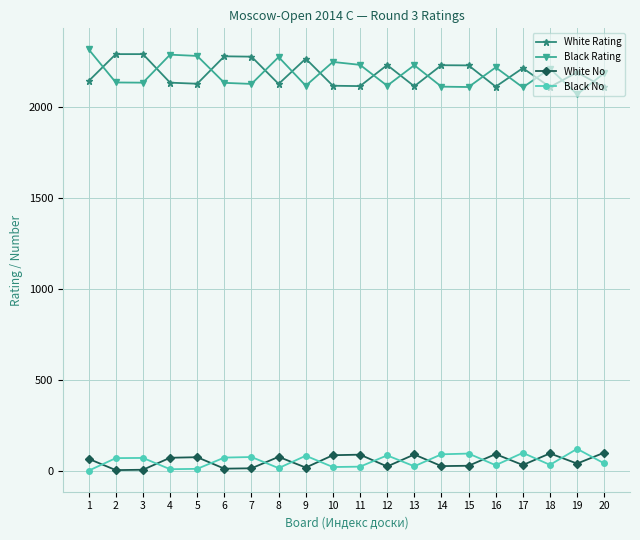

In White Rating, how many points are lower than both neighbors (excluding endpoints)?

6